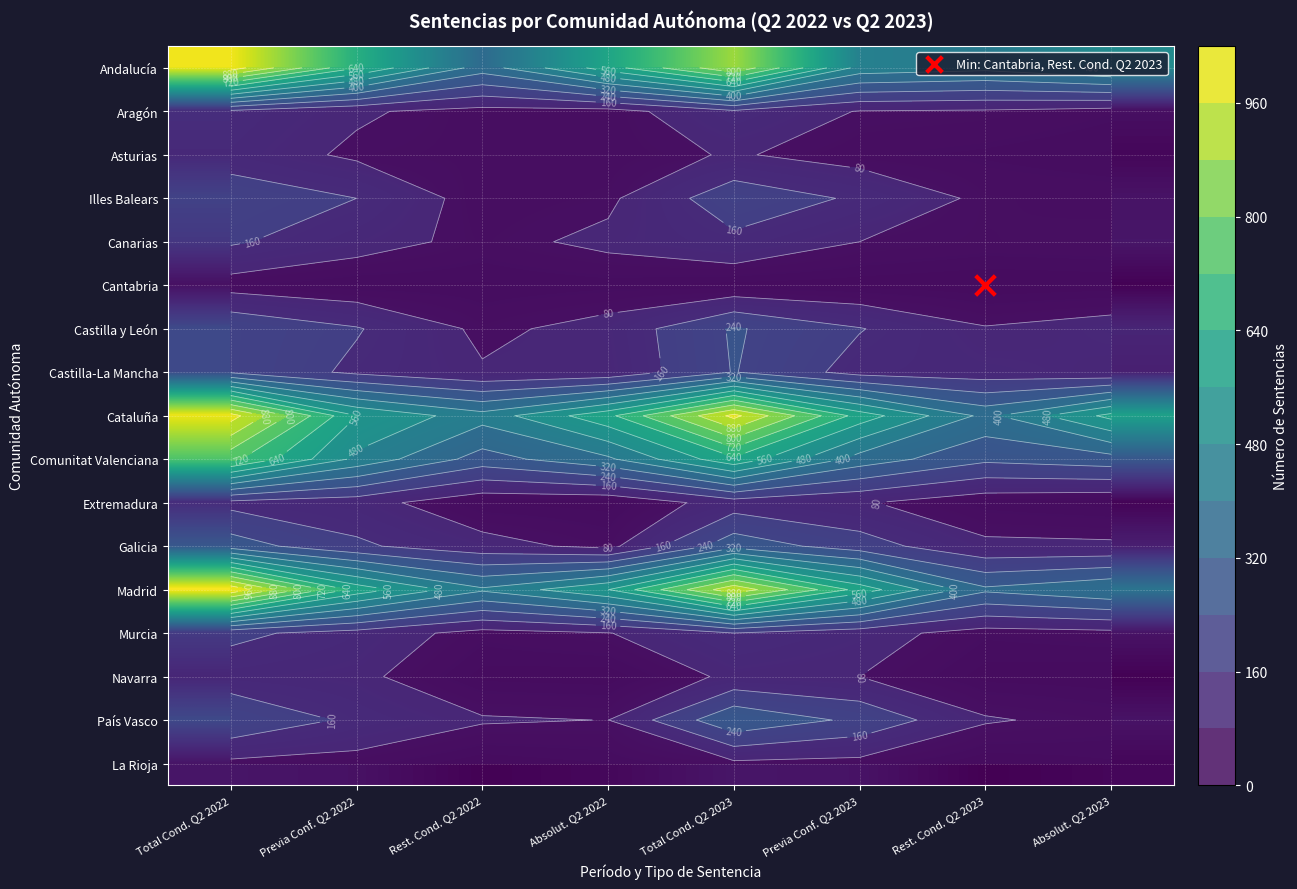

What is the minimum value shown in the chart?

6